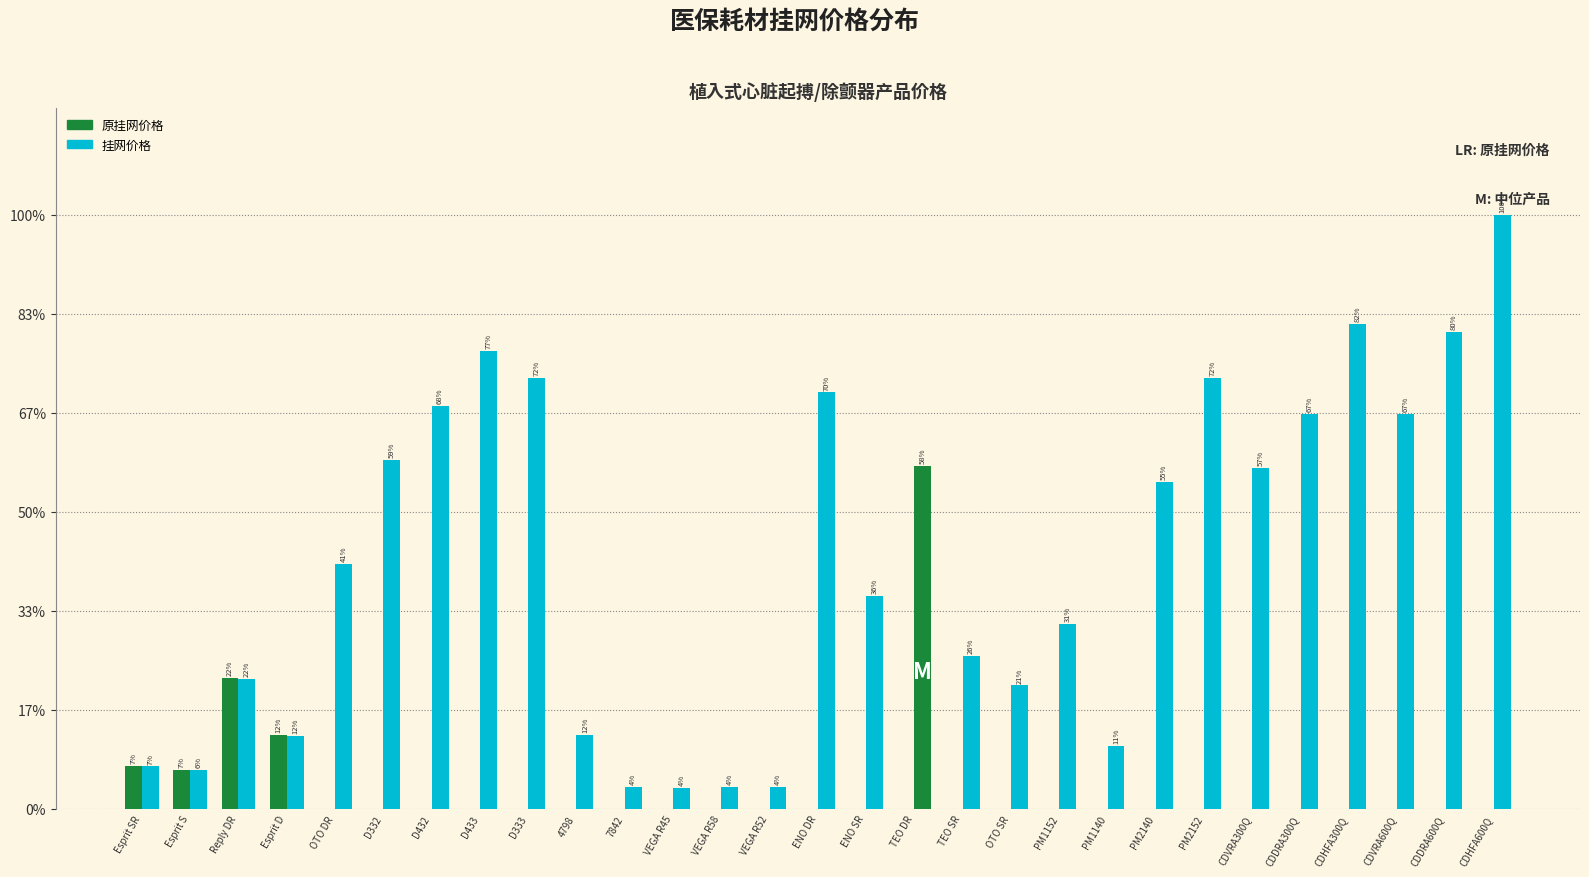

The value of 原挂网价格 at OTO SR is 28632. True or false?

False